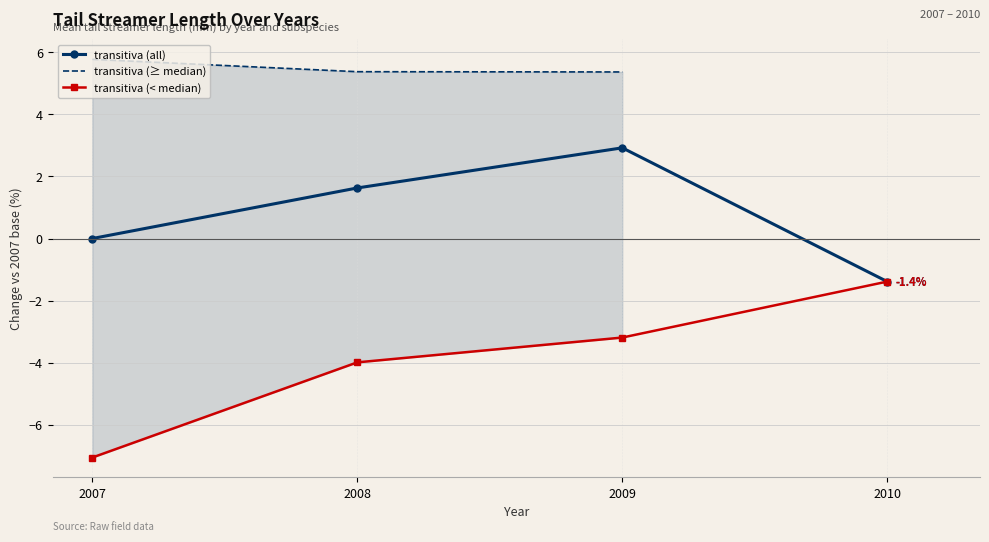

True or false: transitiva (≥ median) and transitiva (all) intersect in this chart.

False